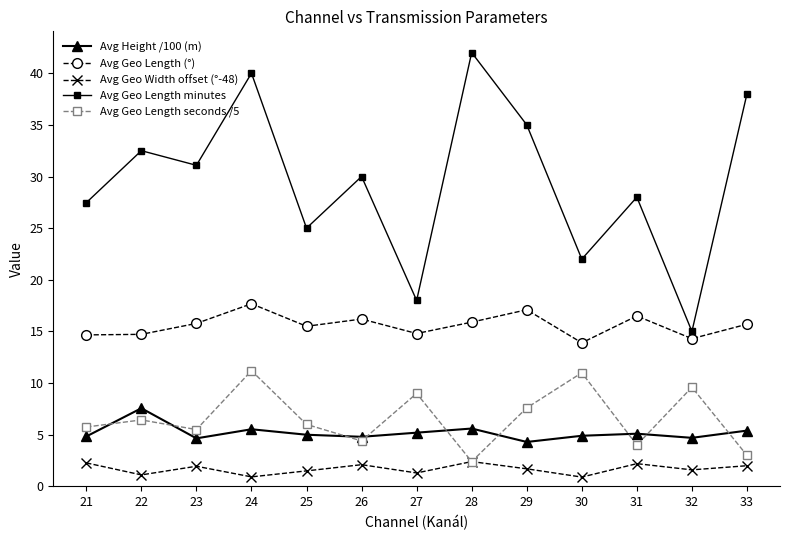

What are all the series names shown in the legend?

Avg Height /100 (m), Avg Geo Length (°), Avg Geo Width offset (°-48), Avg Geo Length minutes, Avg Geo Length seconds /5